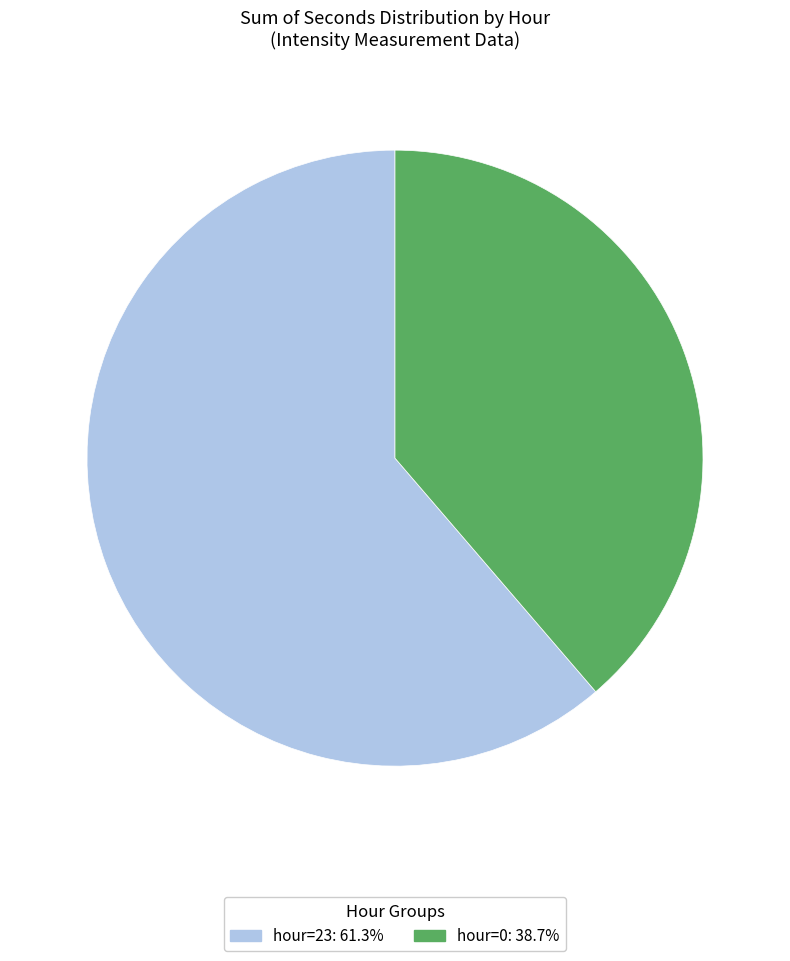

Which category has the smallest portion of the pie?

hour=0